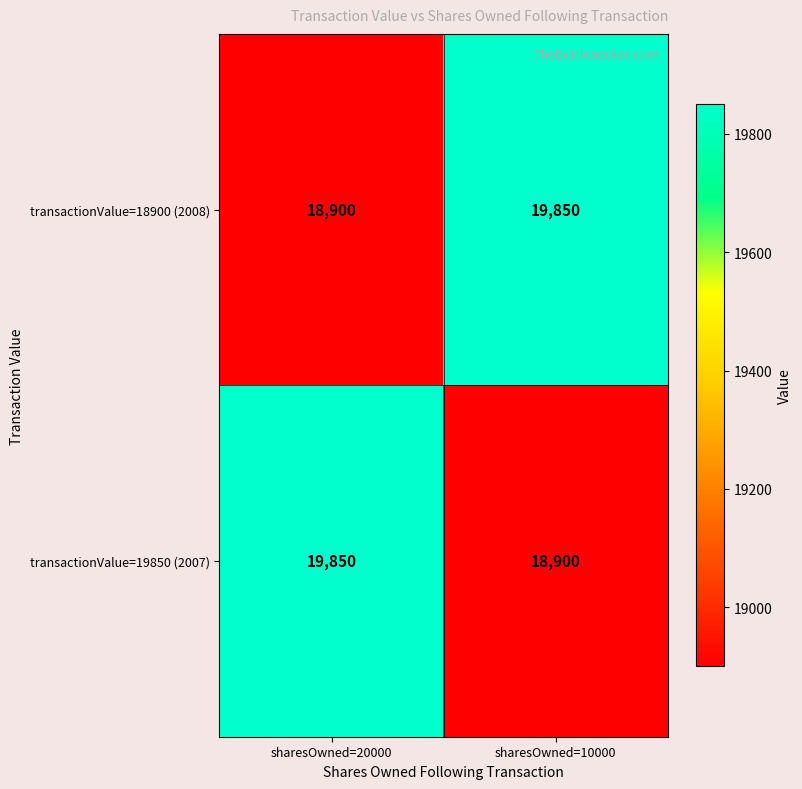

What is the approximate value of transactionValue=19850 (2007) at sharesOwned=10000?

18900